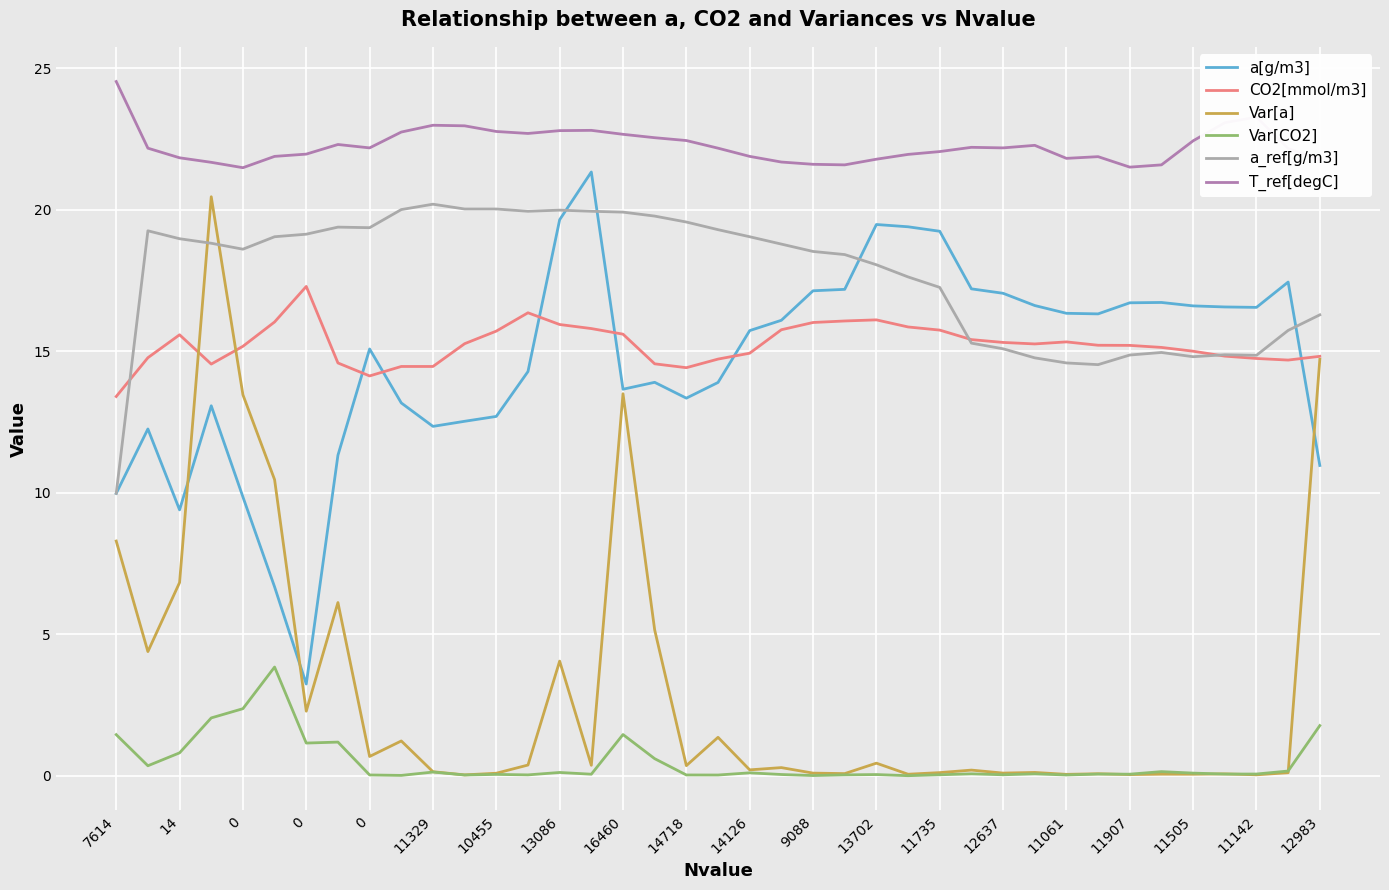

Which series has the largest total across all categories?

T_ref[degC]